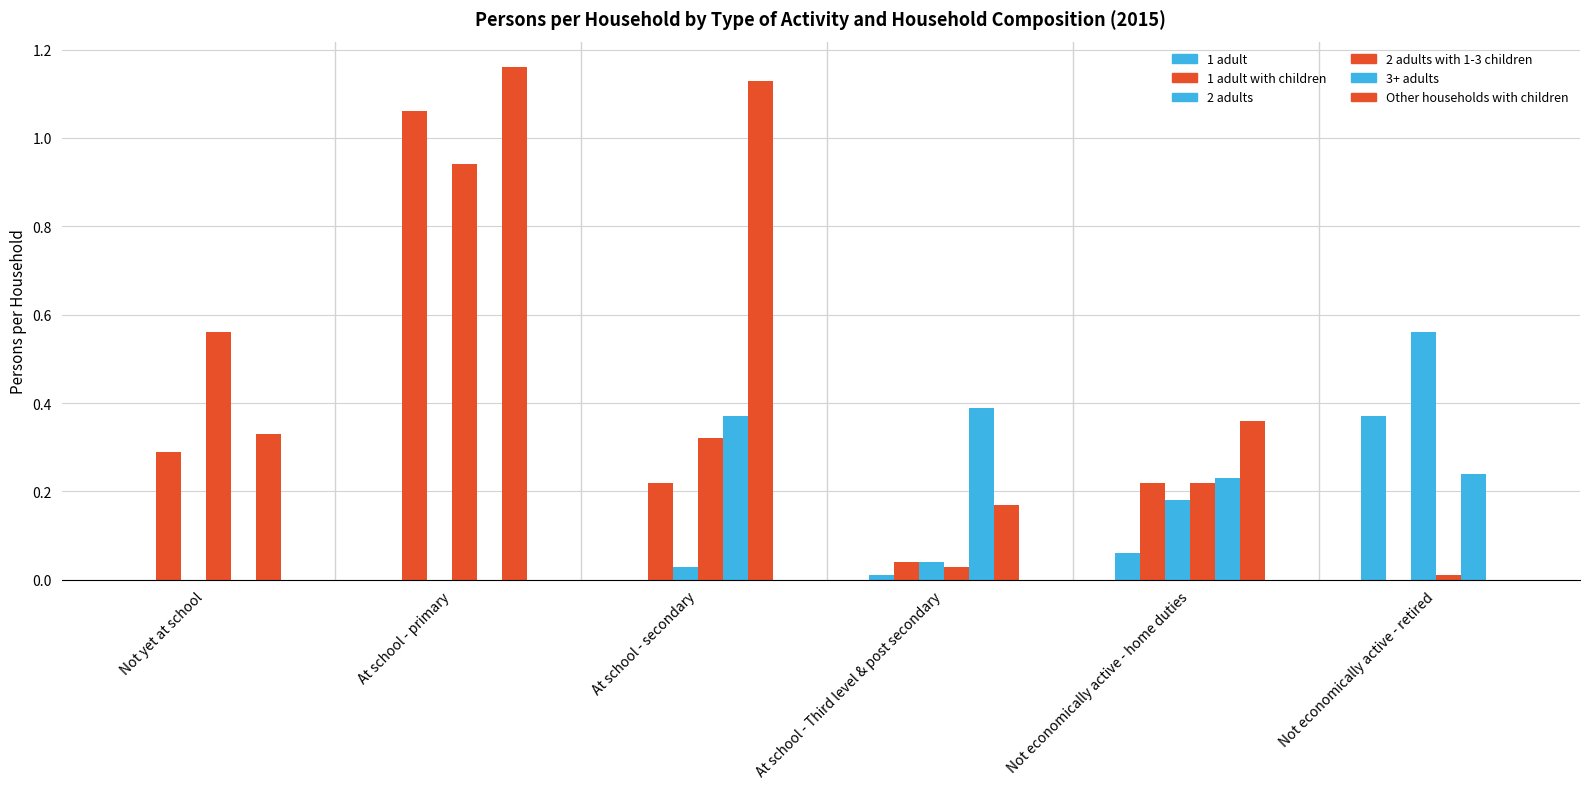

The Other households with children series shows 0.3 at Not yet at school. True or false?

True